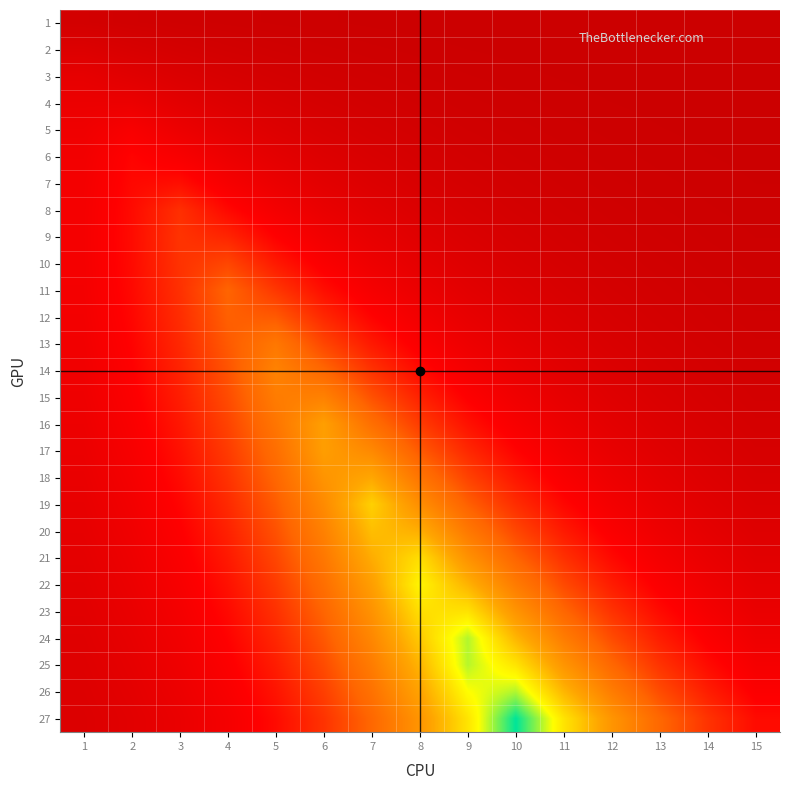

What is the greatest value displayed?

27.0